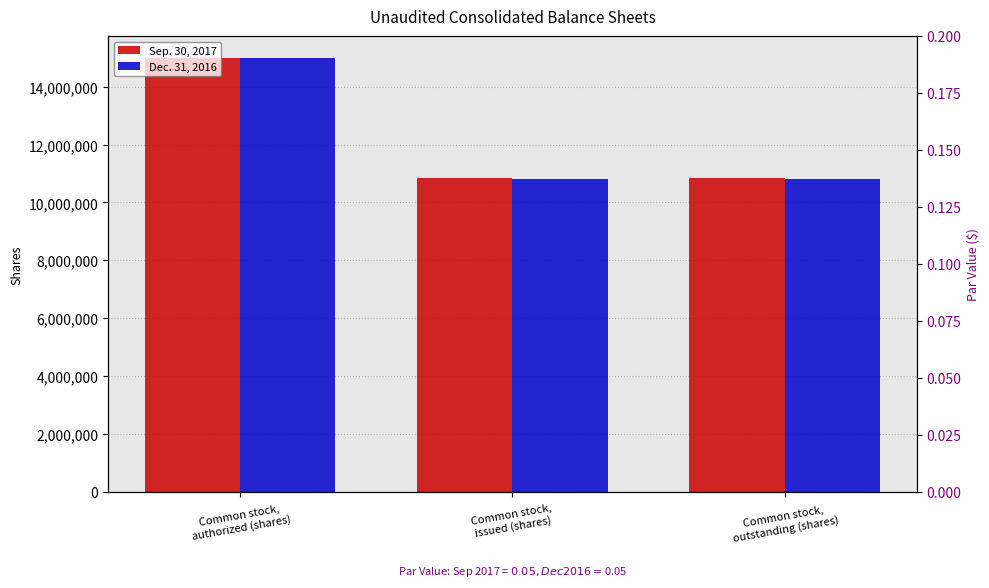

What is the minimum value shown in the chart?

10798927